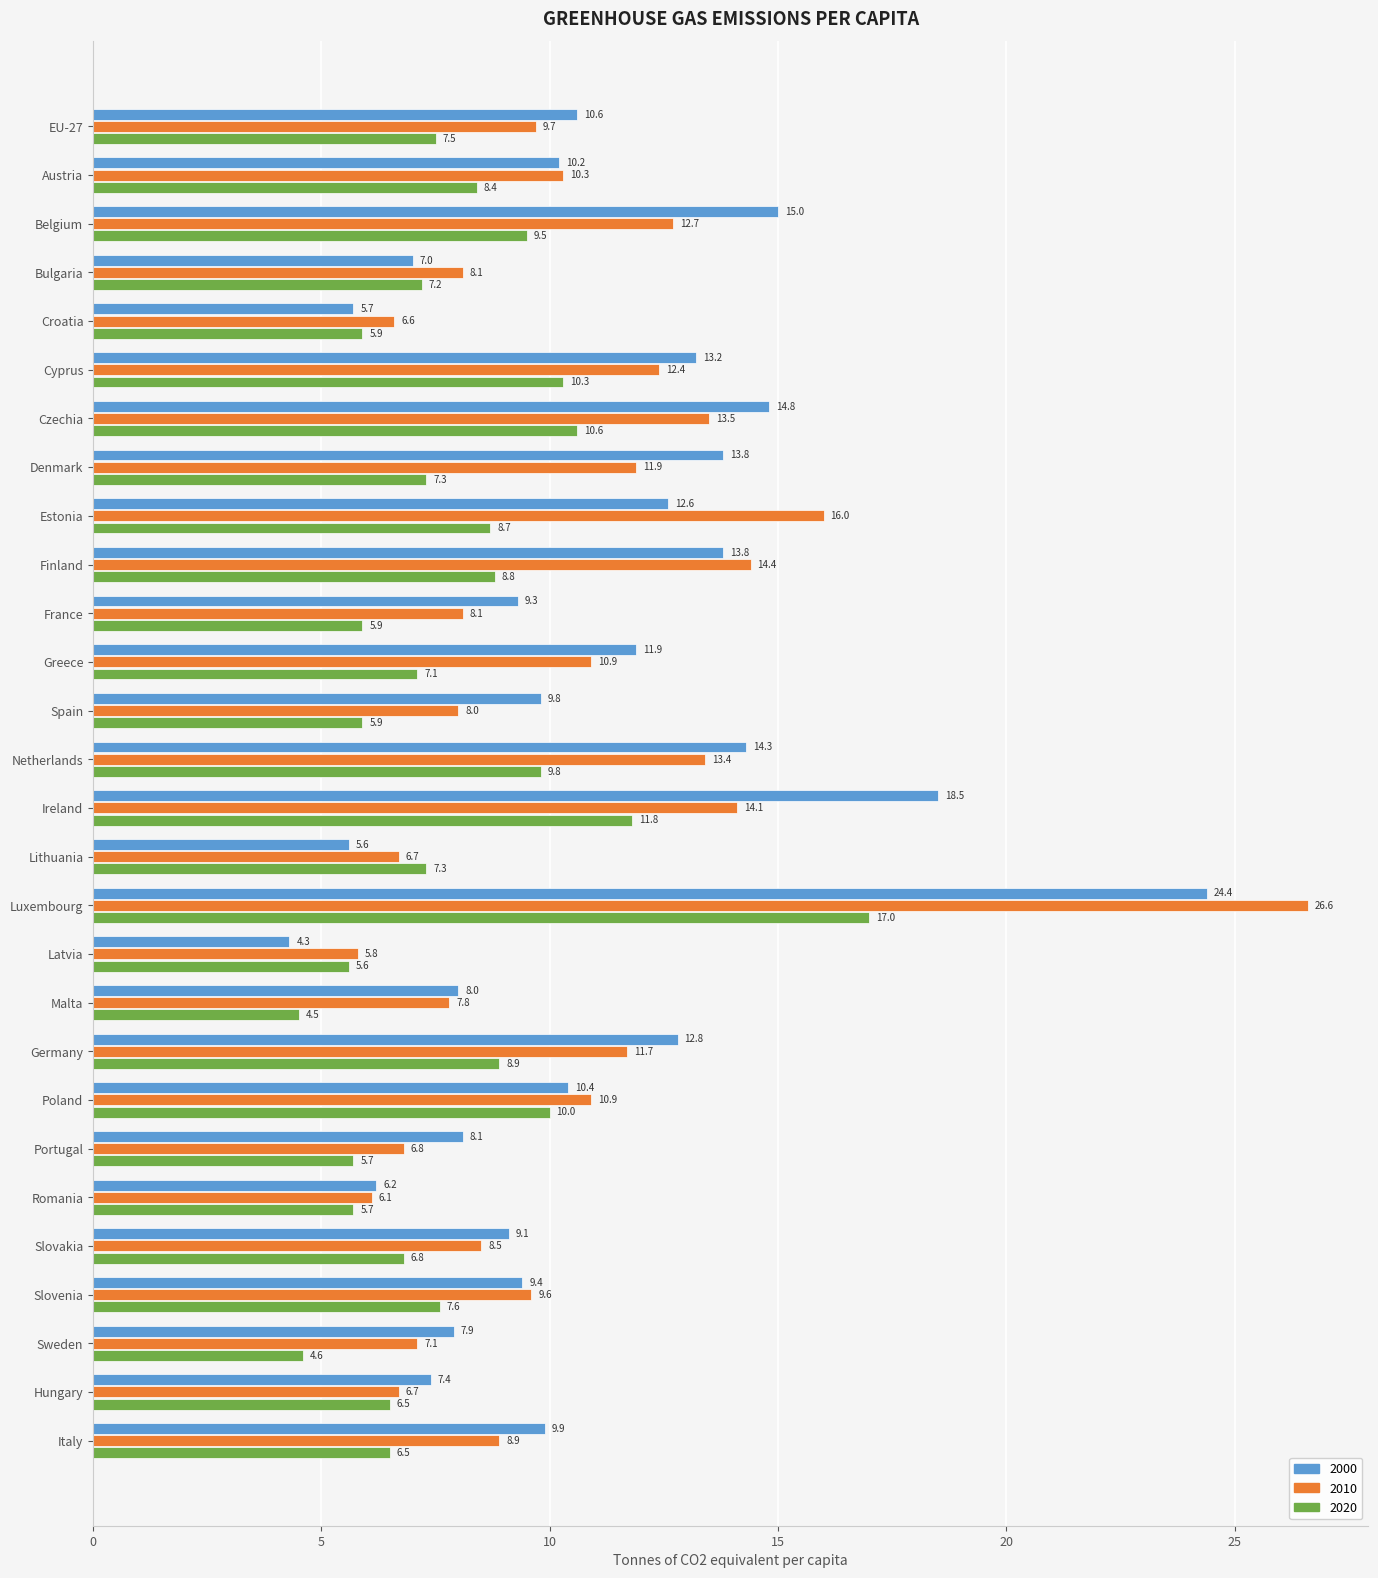

What value does the 2020 series have at Lithuania?

7.3